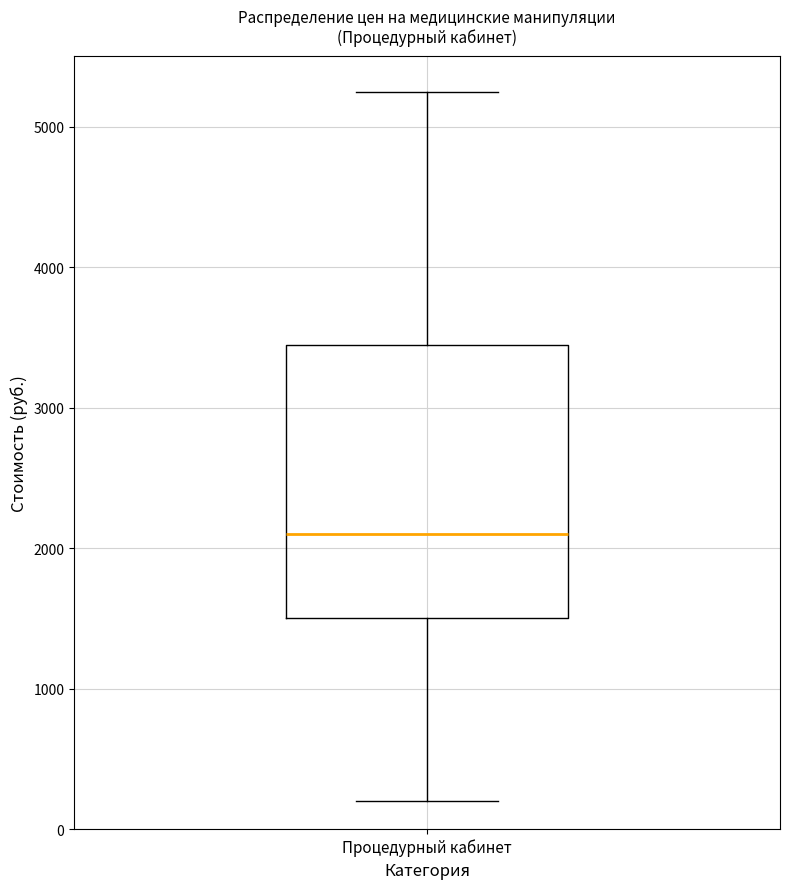

Transcribe this box plot: give where the median line is, the range the box spans, and where the two whiskers end, as read against the y-axis. The values are not printed on the chart, so give them approximately, as read against the axis.

median 2100, box 1500 to 3500, whiskers 200 to 5300